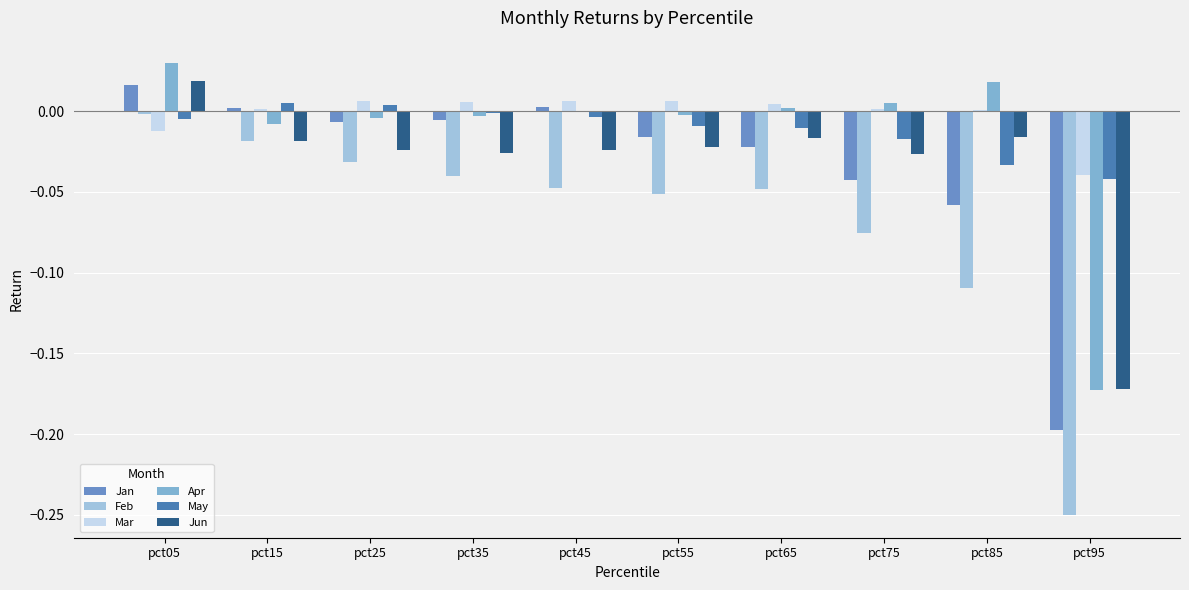

At which category does the chart reach its minimum across all series?

pct95